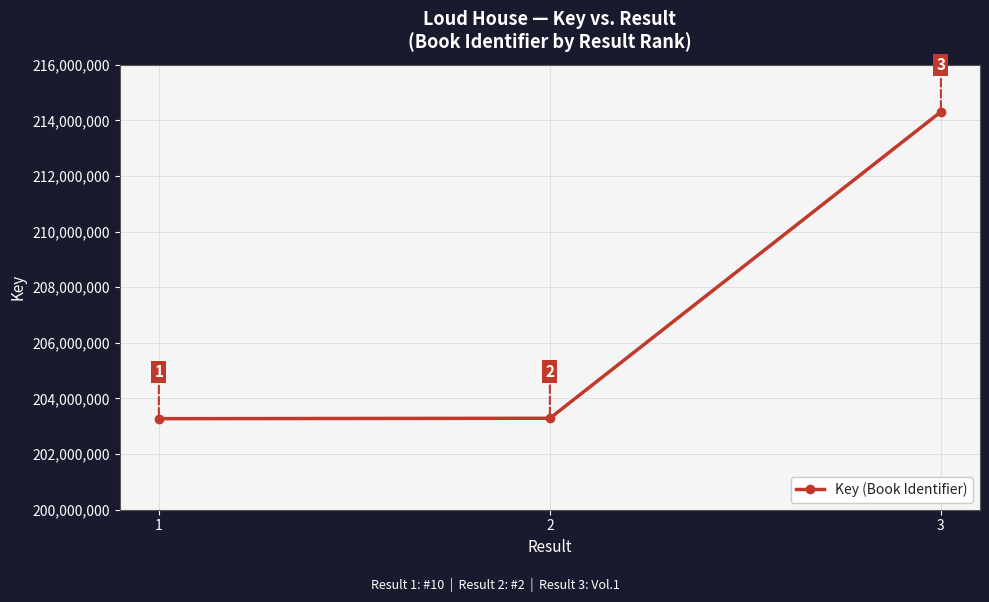

The chart shows a value of 203274280 at 1. True or false?

True